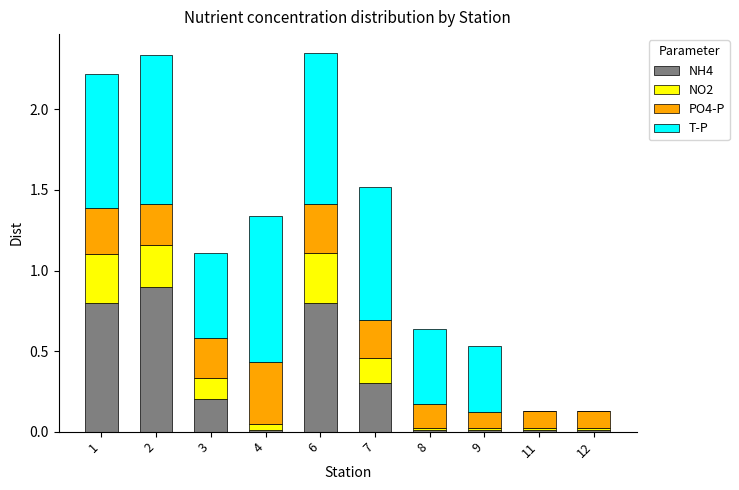

What is the total value across all series at 1?

2.2